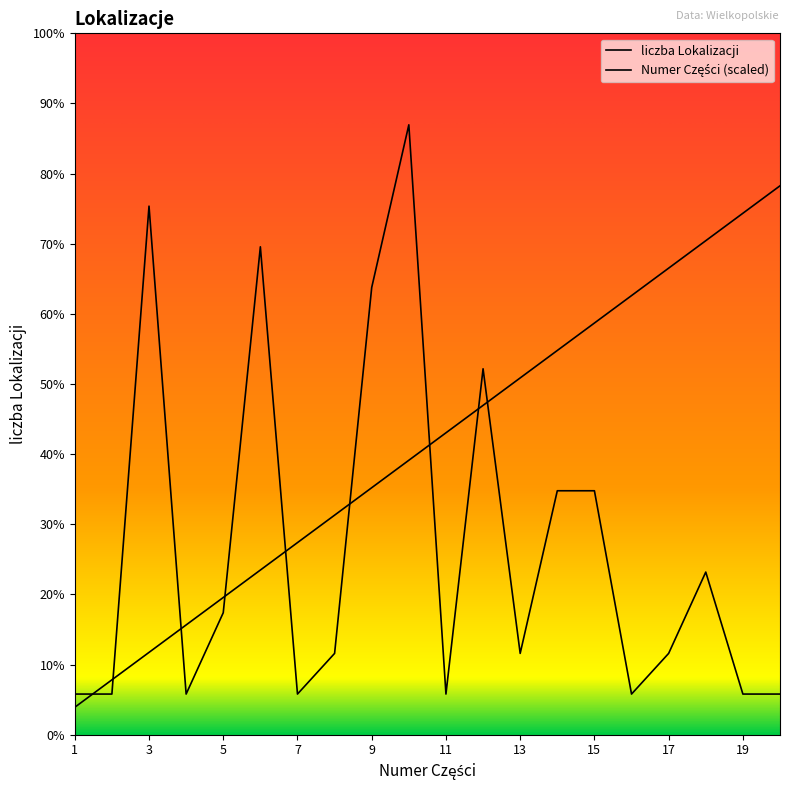

Where does the Numer Części series first go above 7?

11